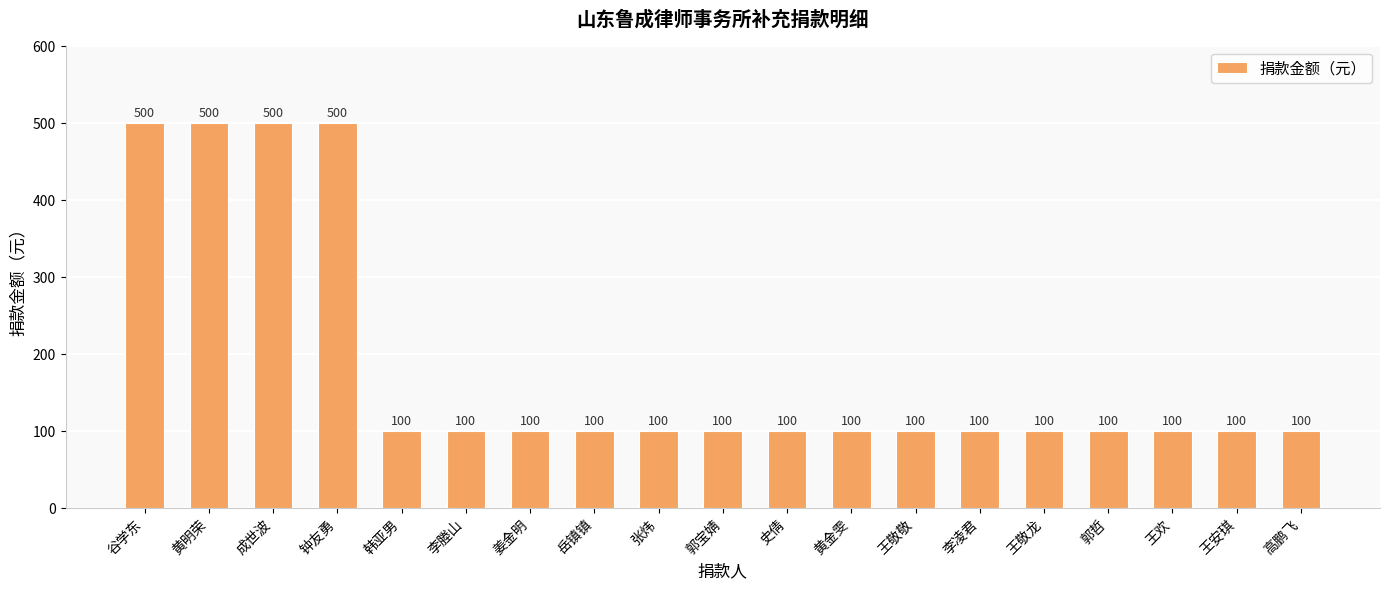

Approximately how many times larger is the value at 黄明荣 compared to 姜金明?

5.0